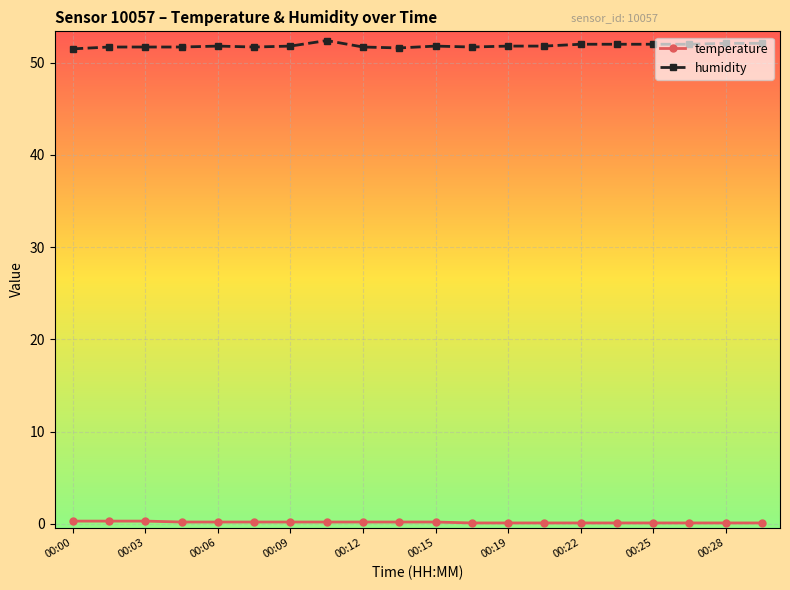

What is the difference between the maximum and minimum values in the temperature series?

0.2